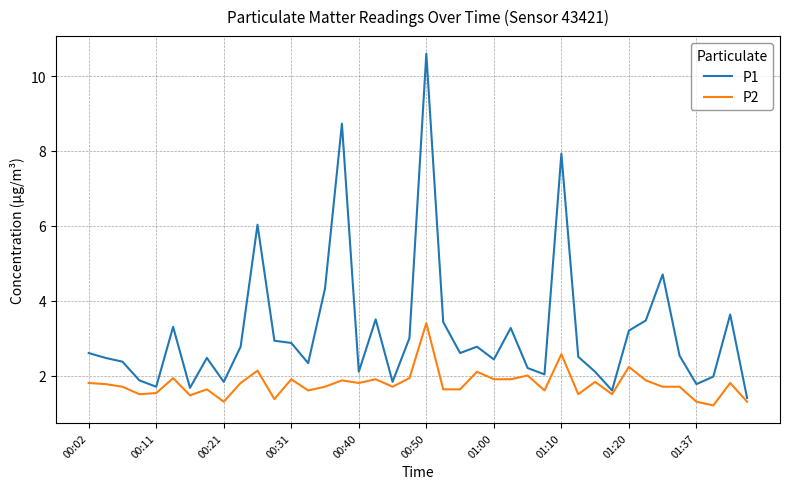

Which series has the largest total across all categories?

P1